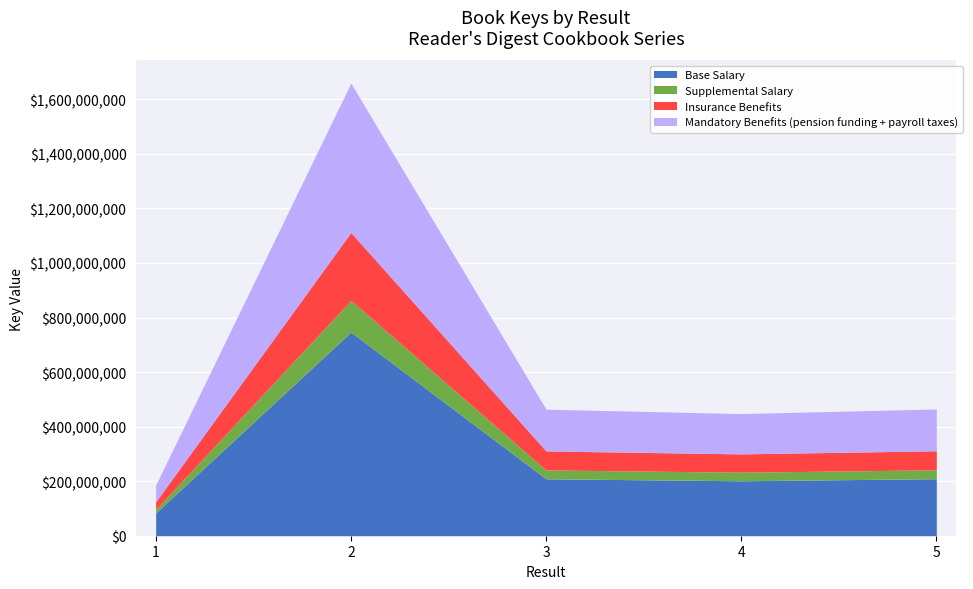

Reading right to left, what are all the values shown in this chart?

464709201	447777464	464004043	1659628156	185744739